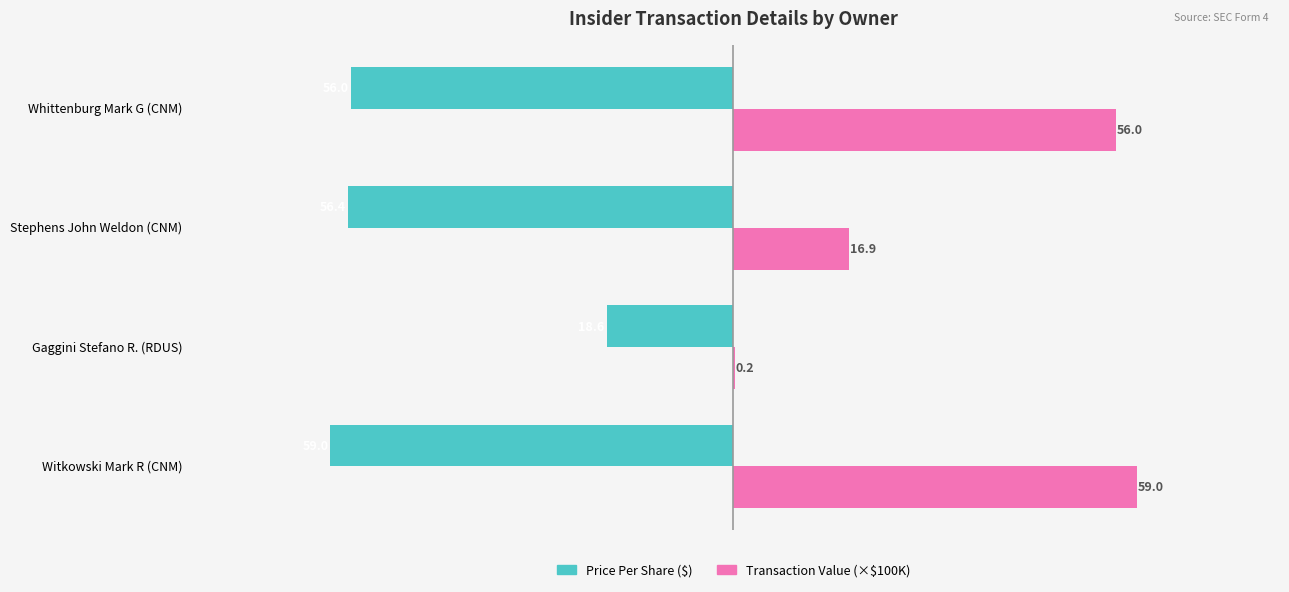

What is the maximum value shown in the chart?

59.0